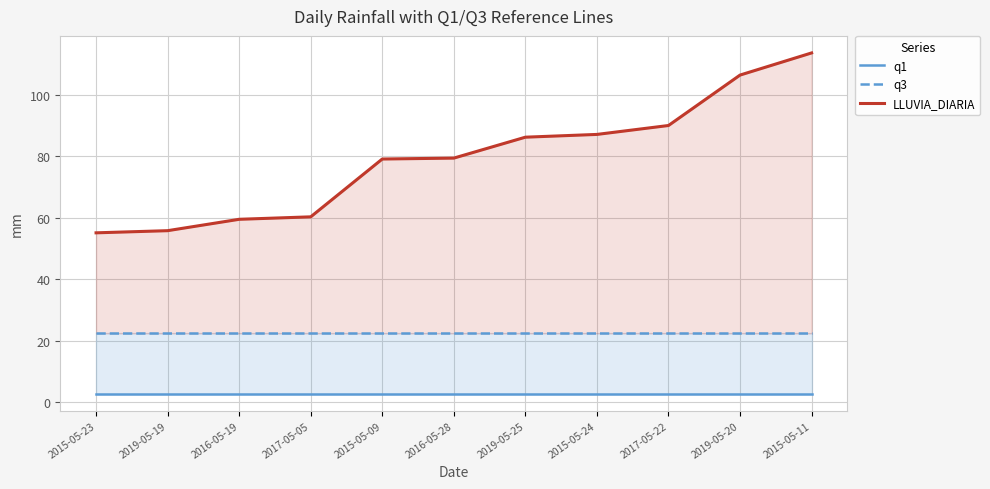

Reading left to right, list all the values displayed in this chart.

q1: 2.8	2.8	2.8	2.8	2.8	2.8	2.8	2.8	2.8	2.8	2.8
q3: 22.4	22.4	22.4	22.4	22.4	22.4	22.4	22.4	22.4	22.4	22.4
LLUVIA_DIARIA: 55.1	55.8	59.5	60.3	79.1	79.4	86.2	87.1	90.0	106.4	113.6